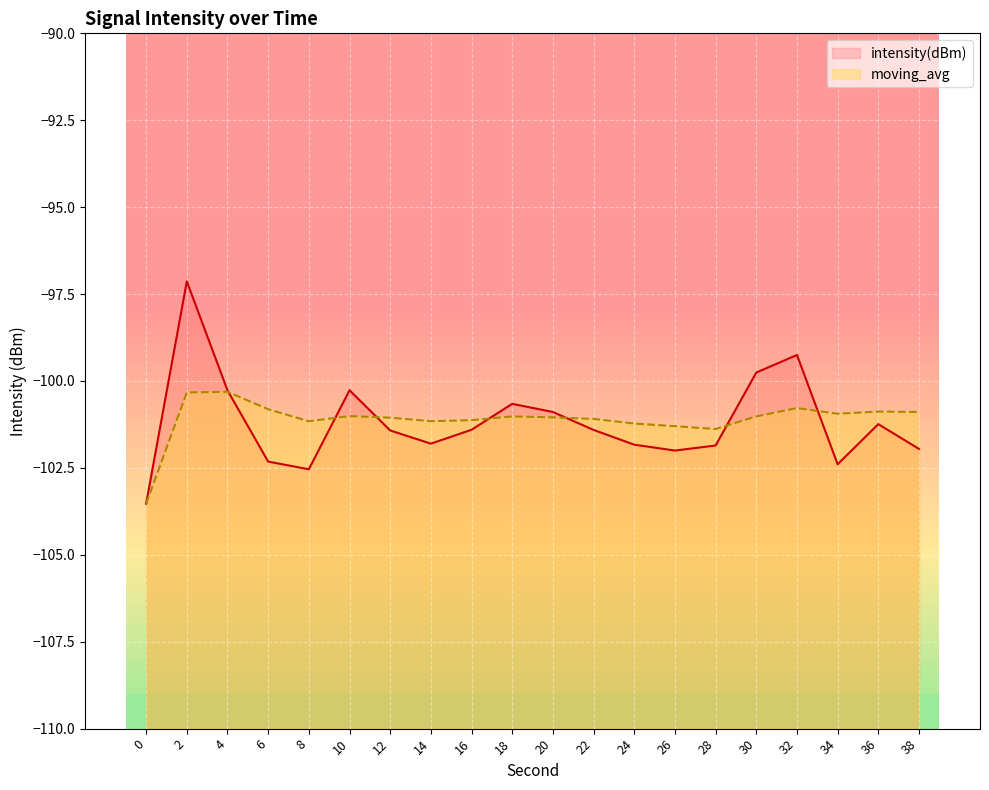

What is the difference between the second highest and second lowest values in the moving_avg series?

1.1